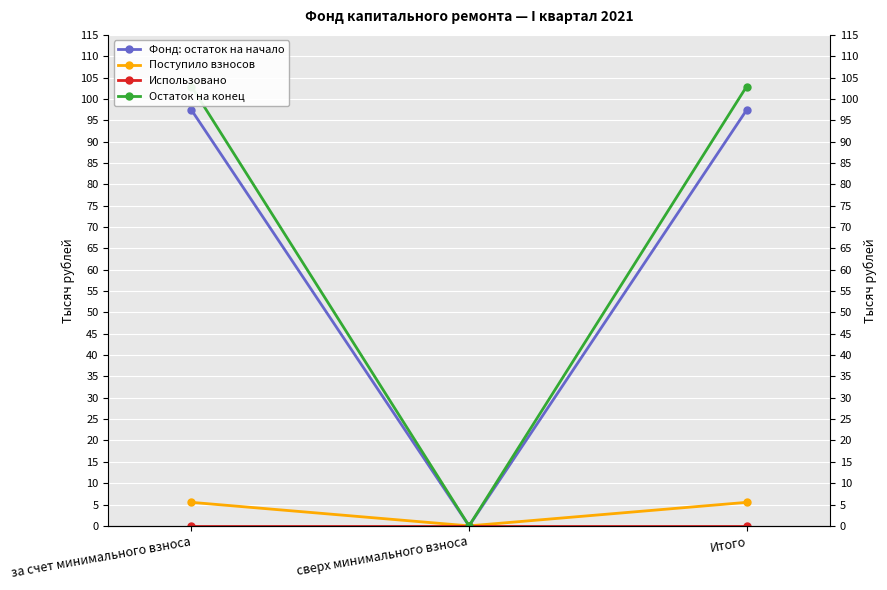

How many data points does each series have?

3